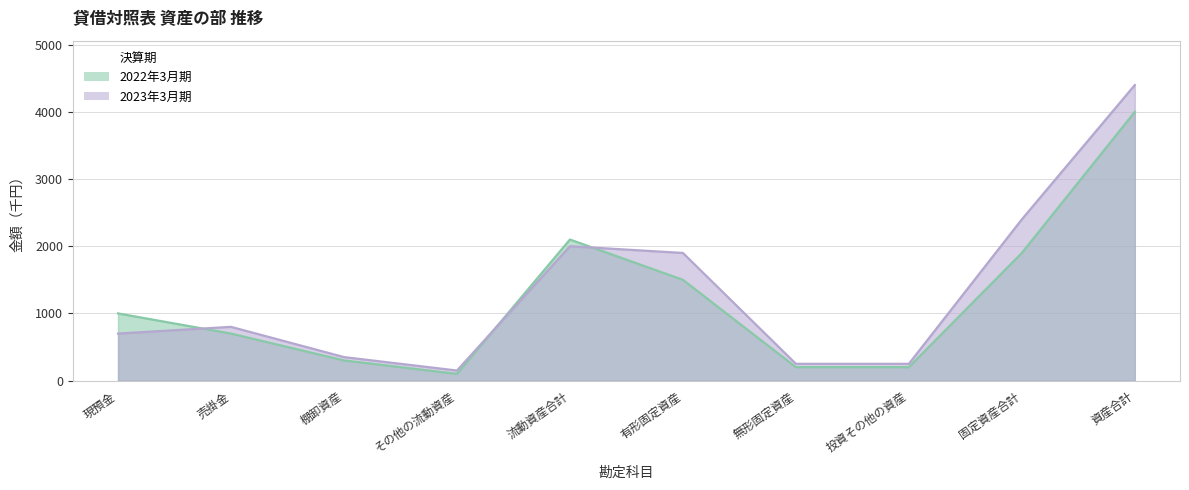

What is the difference between the maximum and second lowest values in the 2022年3月期 series?

3800